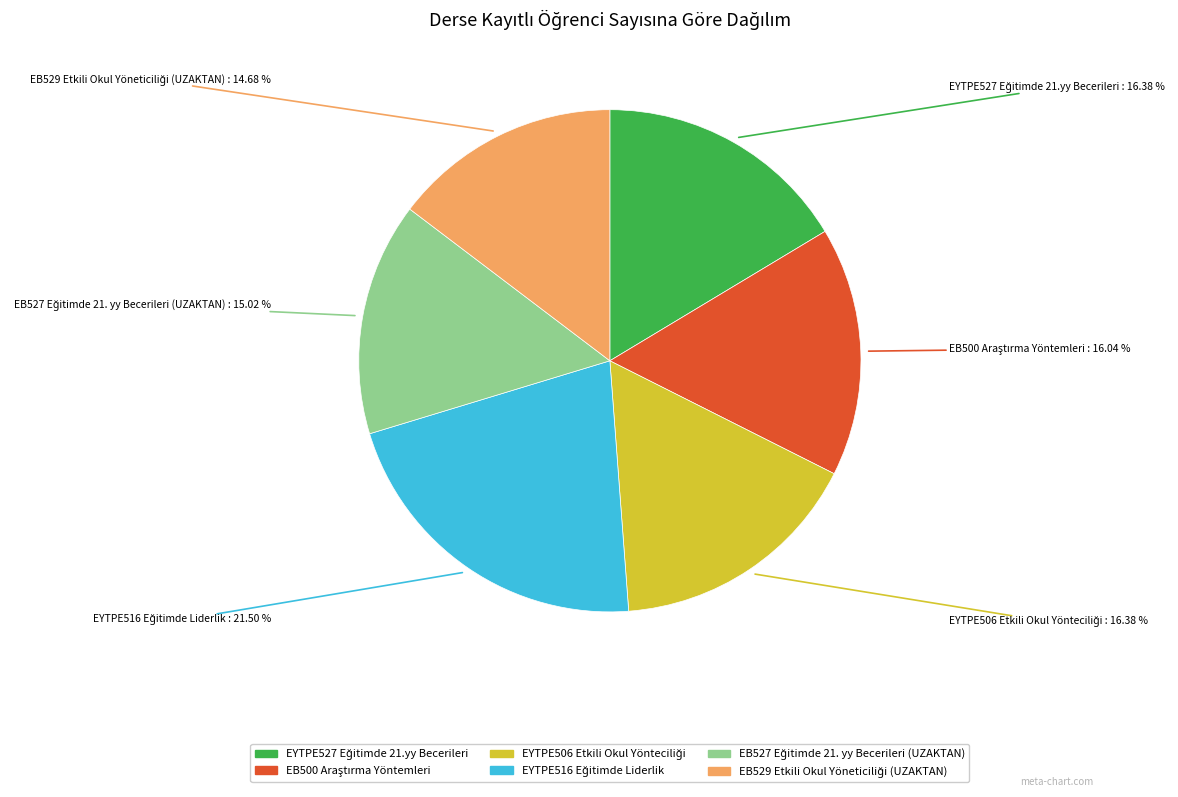

Does any single category account for the majority?

No